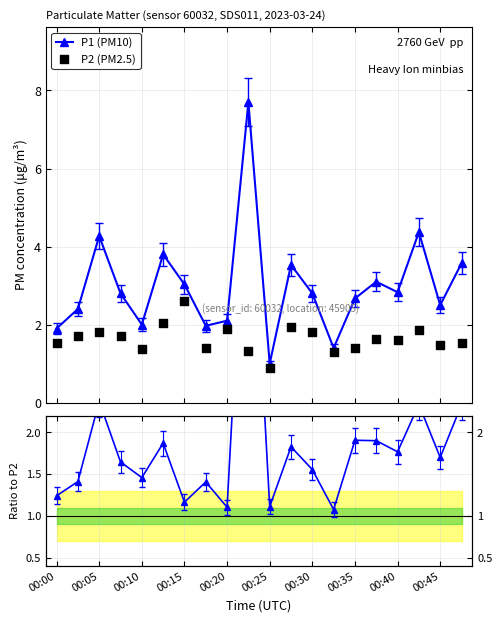

Which series reaches the minimum Y coordinate?

P2 (PM2.5)